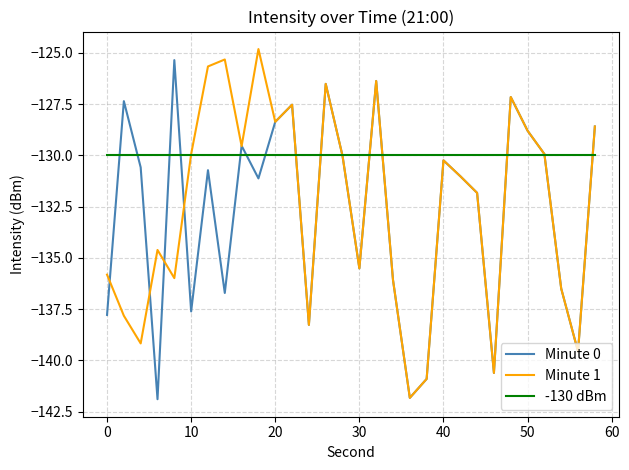

How many lines are shown in the chart?

3